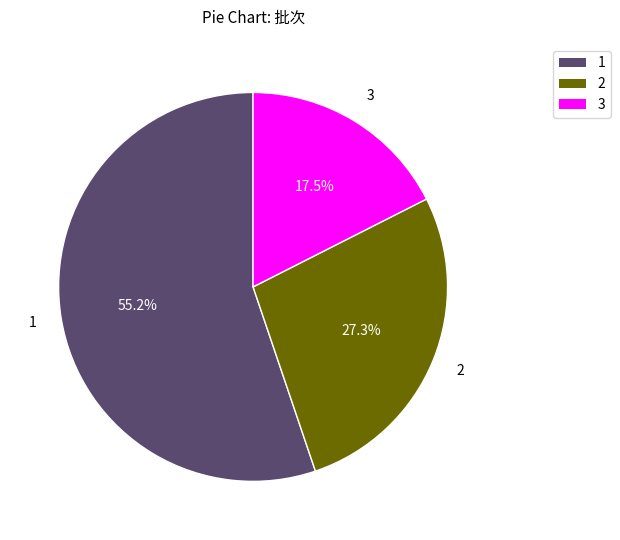

Which has a higher value, 3 or 2?

2